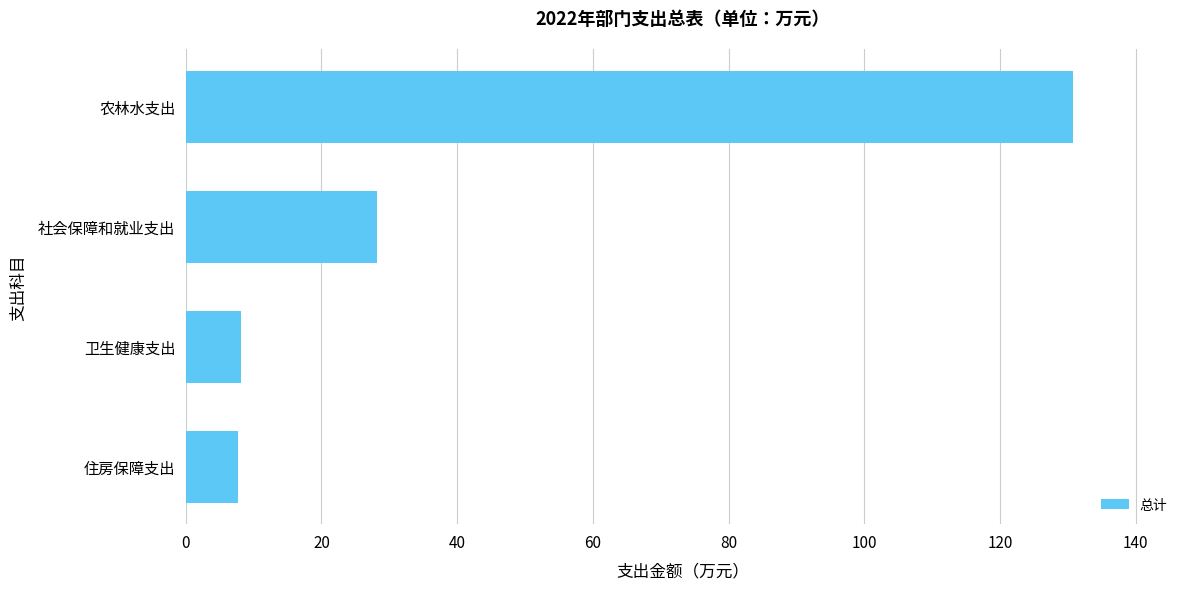

At which category does the chart reach its peak across all series?

农林水支出